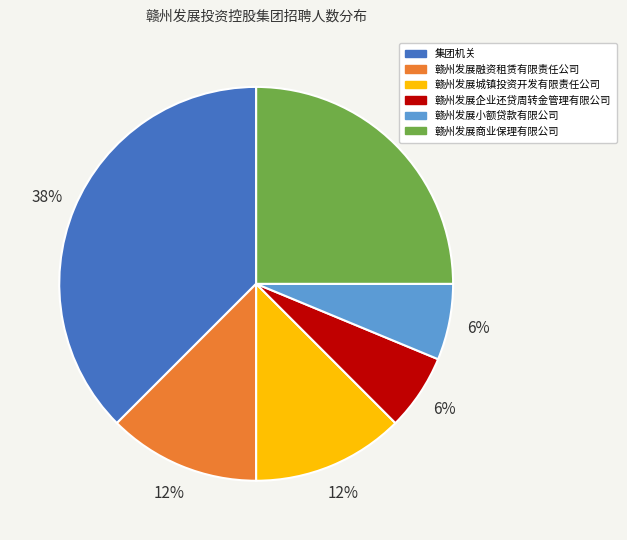

Is there a majority slice in this chart?

No